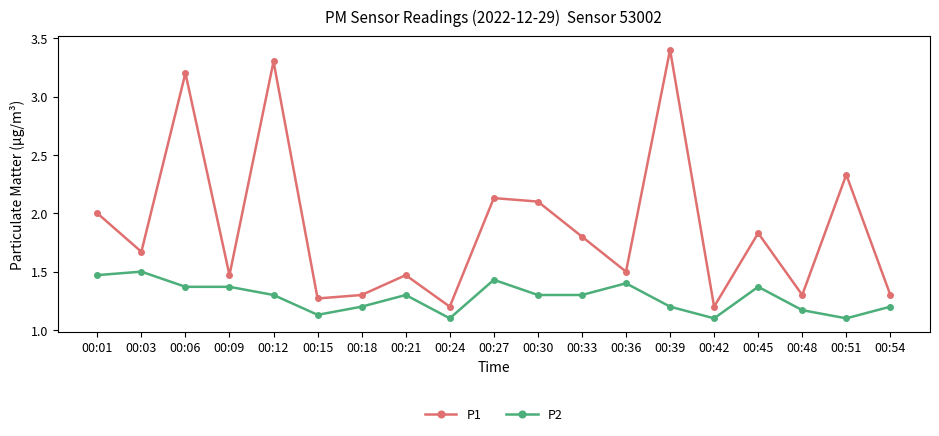

True or false: P1 and P2 cross at least once.

False